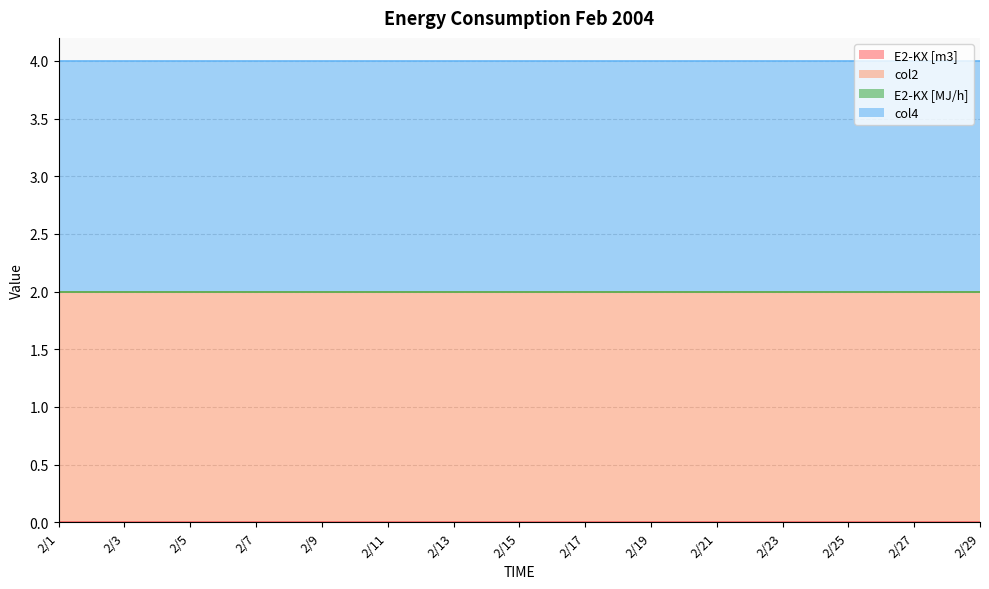

True or false: col2 and E2-KX [m3] cross at least once.

False